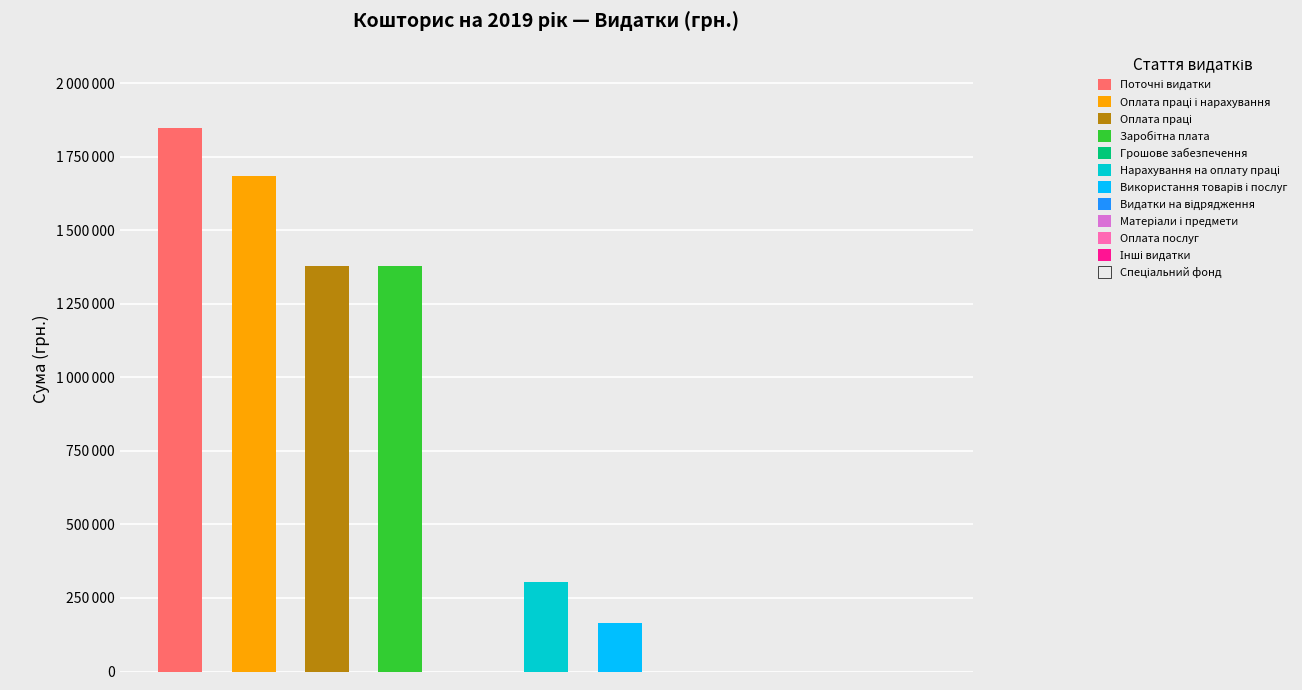

Reading left to right, transcribe all the data shown in this chart.

Загальний фонд: Поточні видатки=1848600	Оплата праці і нарахування=1683600	Оплата праці=1380000	Заробітна плата=1380000	Грошове забезпечення=0	Нарахування на оплату праці=303600	Використання товарів і послуг=165000	Видатки на відрядження=0	Матеріали і предмети=0	Оплата послуг=0	Інші видатки=0
Спеціальний фонд: Поточні видатки=0	Оплата праці і нарахування=0	Оплата праці=0	Заробітна плата=0	Грошове забезпечення=0	Нарахування на оплату праці=0	Використання товарів і послуг=0	Видатки на відрядження=0	Матеріали і предмети=0	Оплата послуг=0	Інші видатки=0